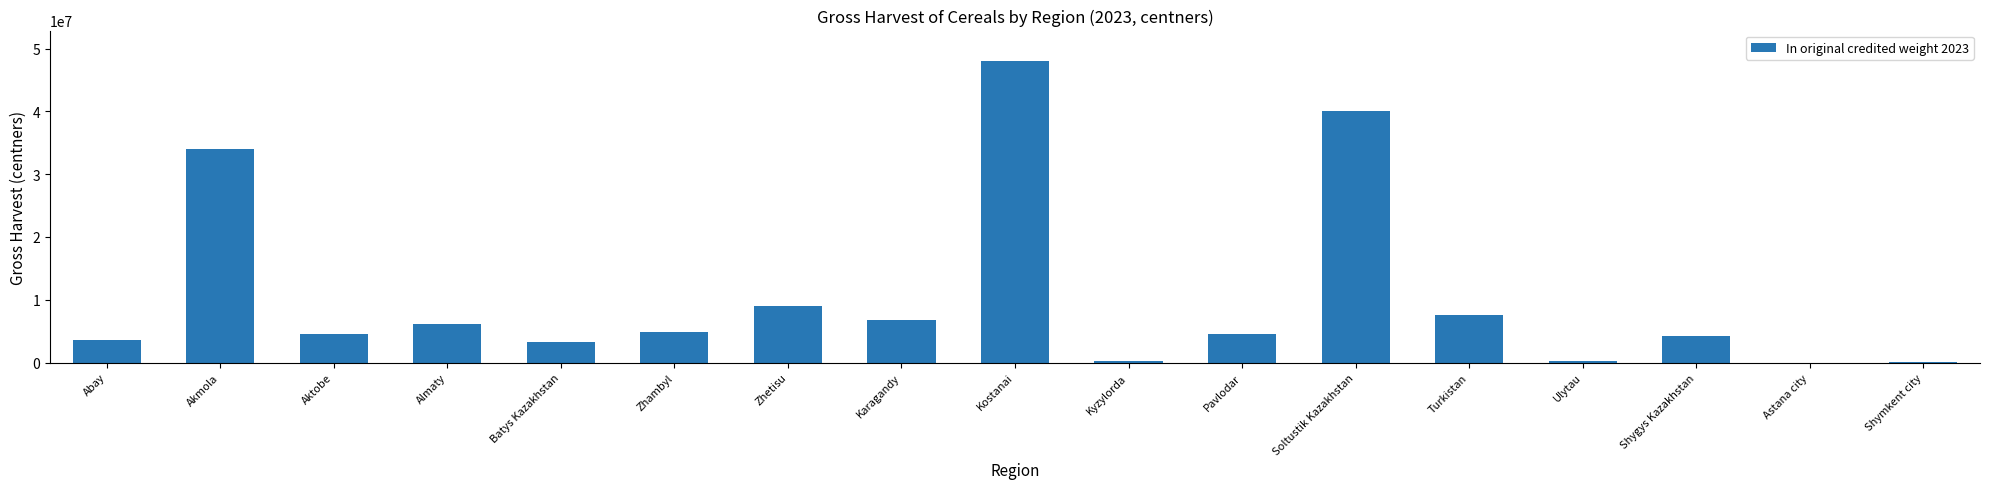

At which label does the data first exceed 4558884?

Akmola